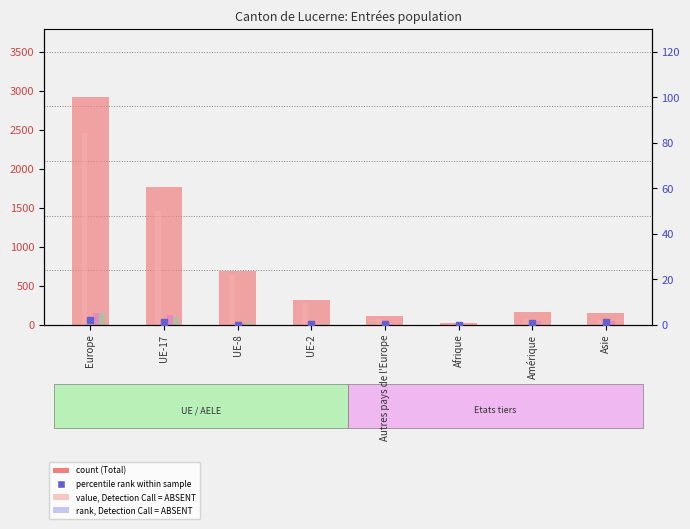

True or false: Activité lucrative contingentée has a value of 0.1 at Afrique.

True